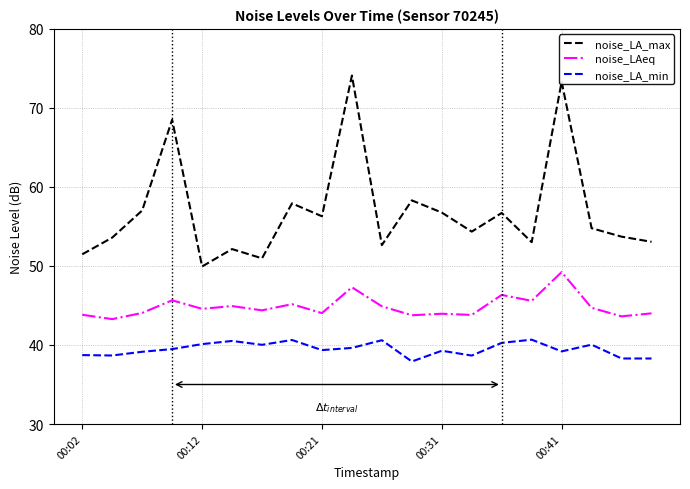

List the series in order of their peak value, lowest first.

noise_LA_min, noise_LAeq, noise_LA_max